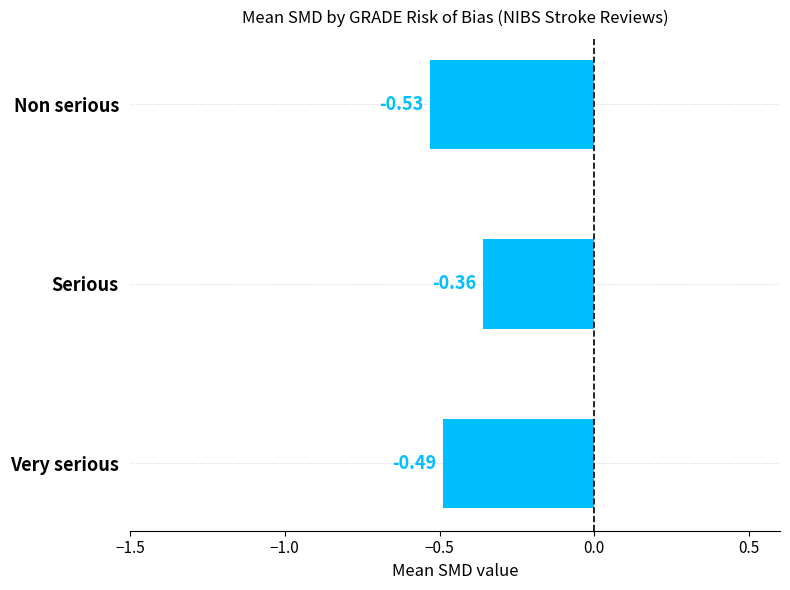

Which category has the lowest value across all series?

Non serious